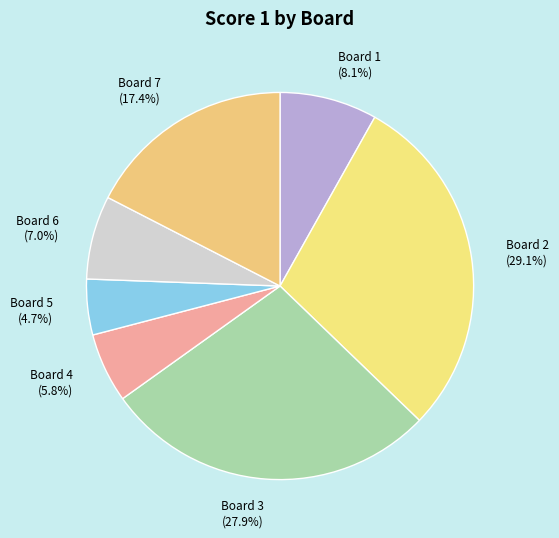

Is there a majority slice in this chart?

No